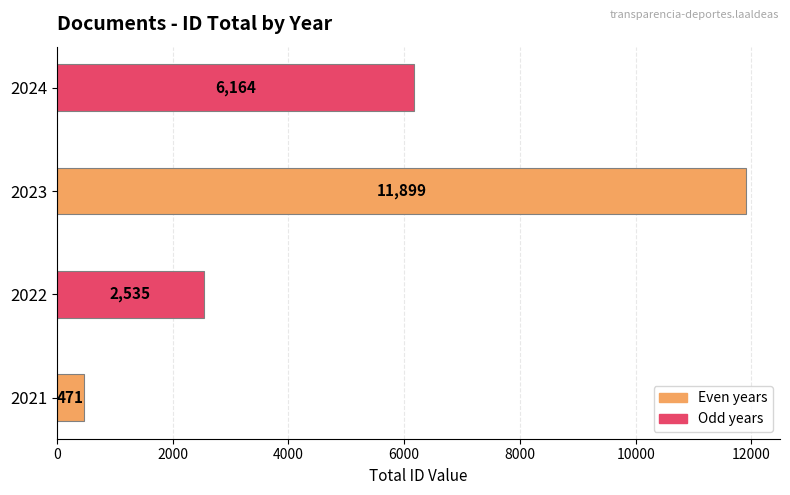

How many values are below 6164?

2